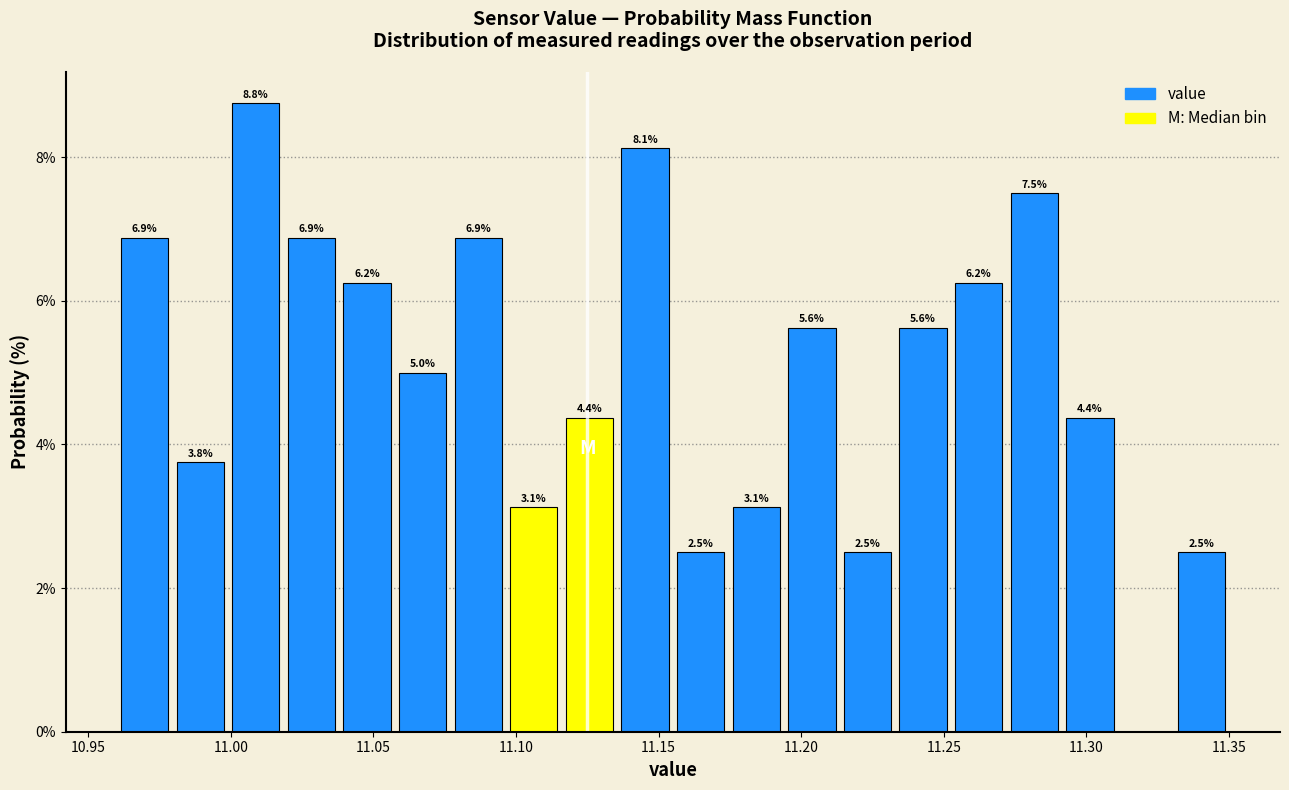

Read against the x-axis, roughly where is the centre of the tallest bar?

11.010